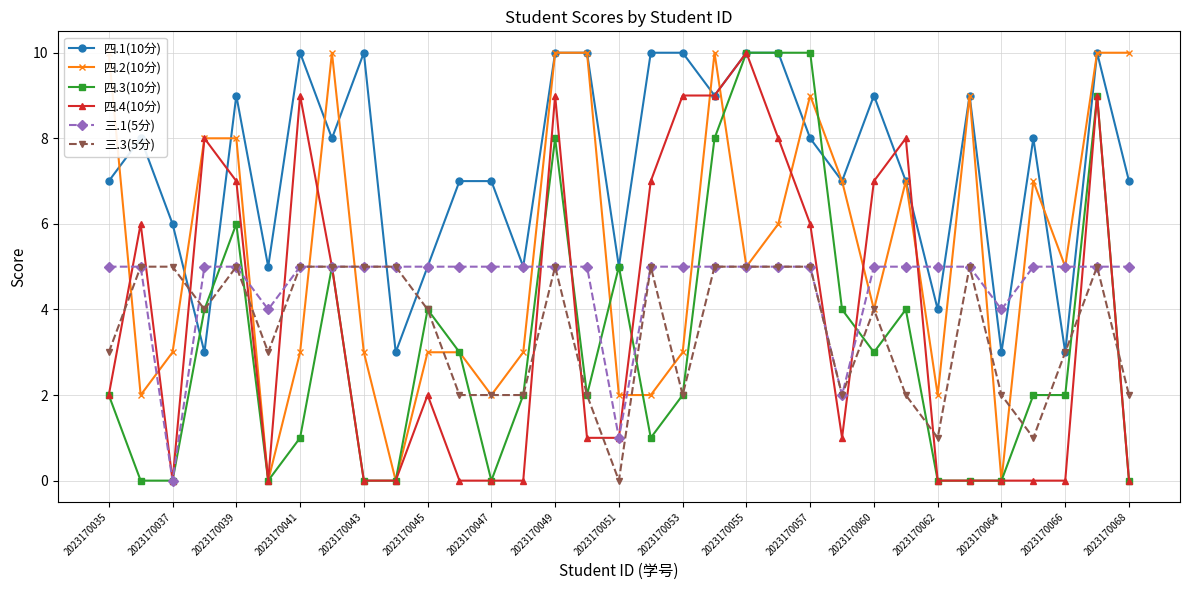

True or false: 三.3(5分) has more than 1 interior local peaks.

True